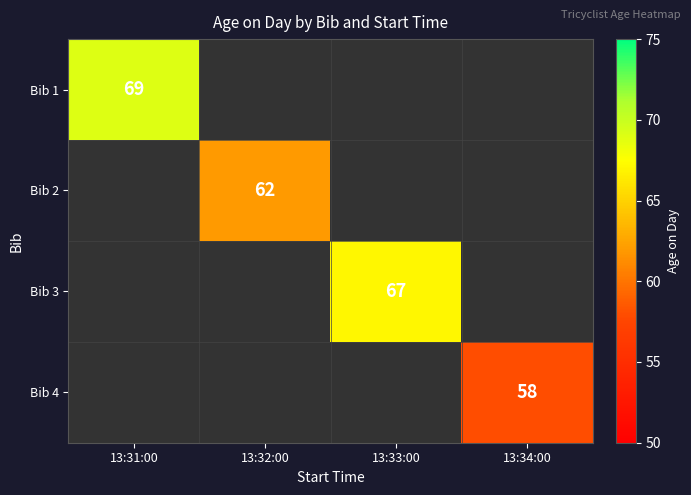

At how many categories does at least one series exceed 62?

2